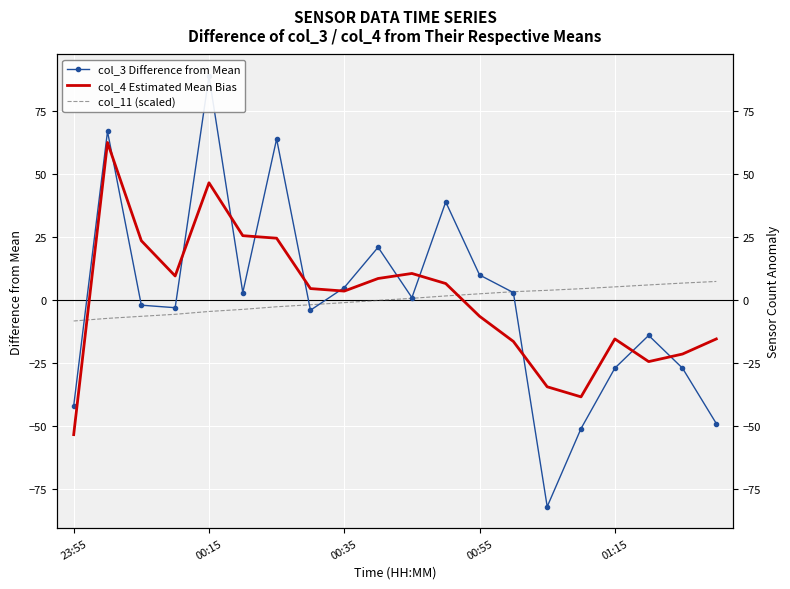

What is the greatest value displayed?

88.9